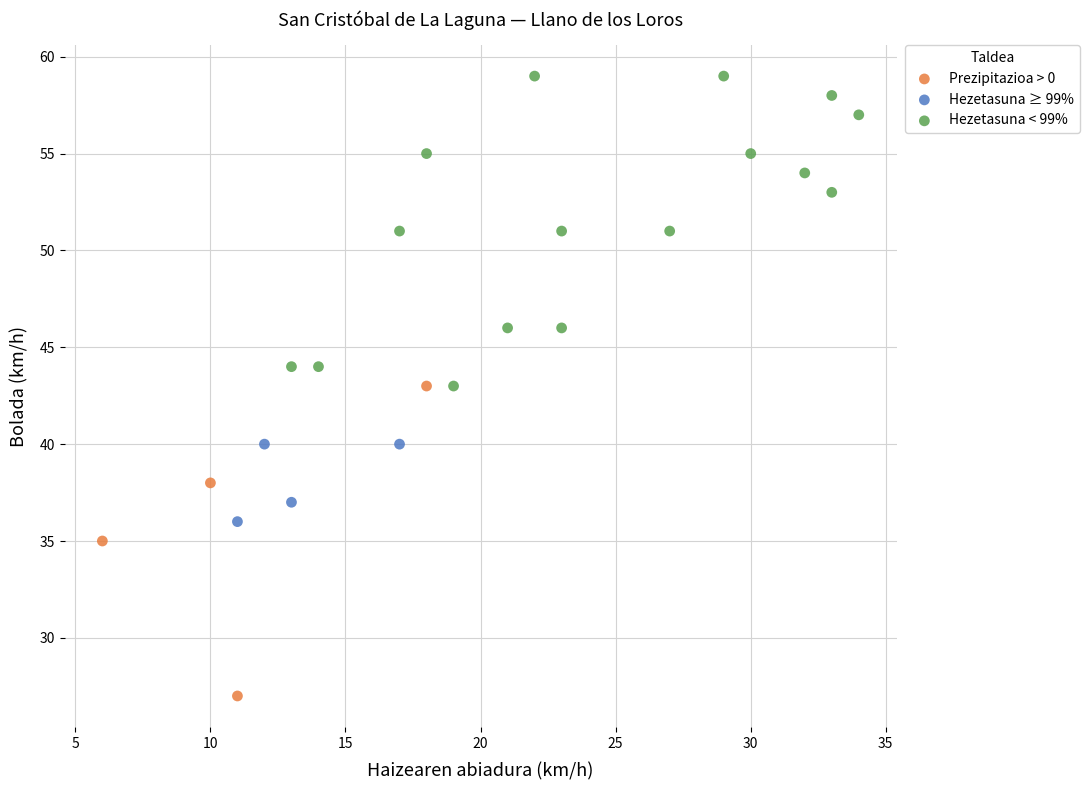

Which series contains the highest Y value?

Hezetasuna < 99%